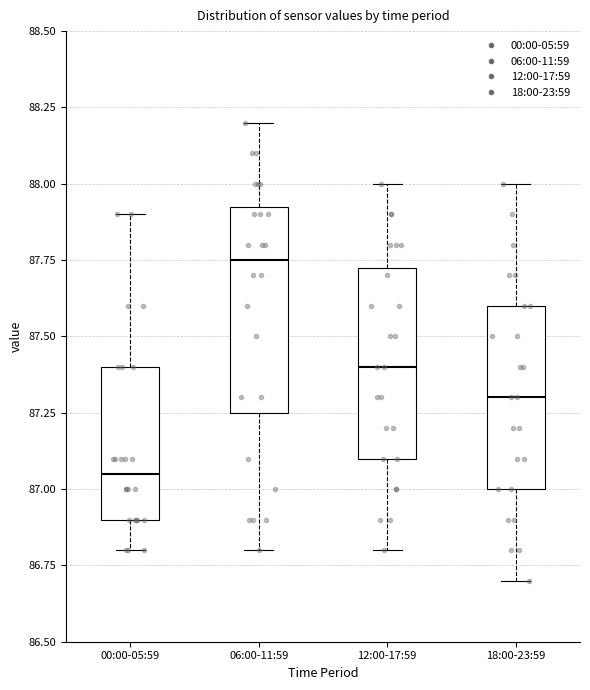

Reading left to right, read every box against the y-axis: the position of its median line, the range the box covers, and the ends of its whiskers. The values are not printed on the chart, so give them approximately, as read against the axis.

00:00-05:59: median 87.05, box 86.90 to 87.40, whiskers 86.80 to 87.90
06:00-11:59: median 87.75, box 87.25 to 87.95, whiskers 86.80 to 88.20
12:00-17:59: median 87.40, box 87.10 to 87.75, whiskers 86.80 to 88.00
18:00-23:59: median 87.30, box 87.00 to 87.60, whiskers 86.70 to 88.00